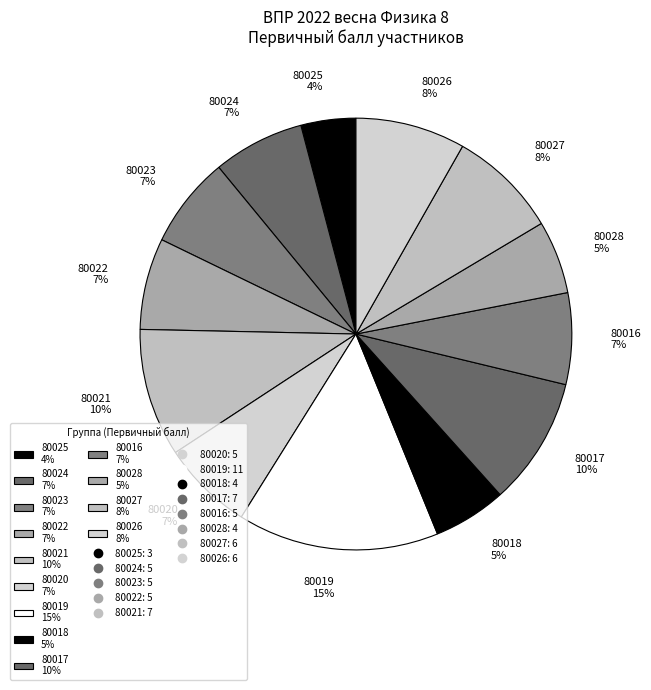

Which category has the biggest portion of the pie?

80019